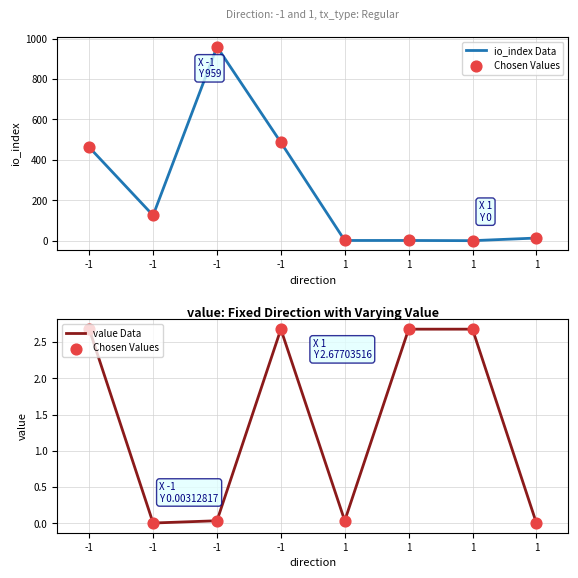

At which category is the sum across all series the highest?

-1